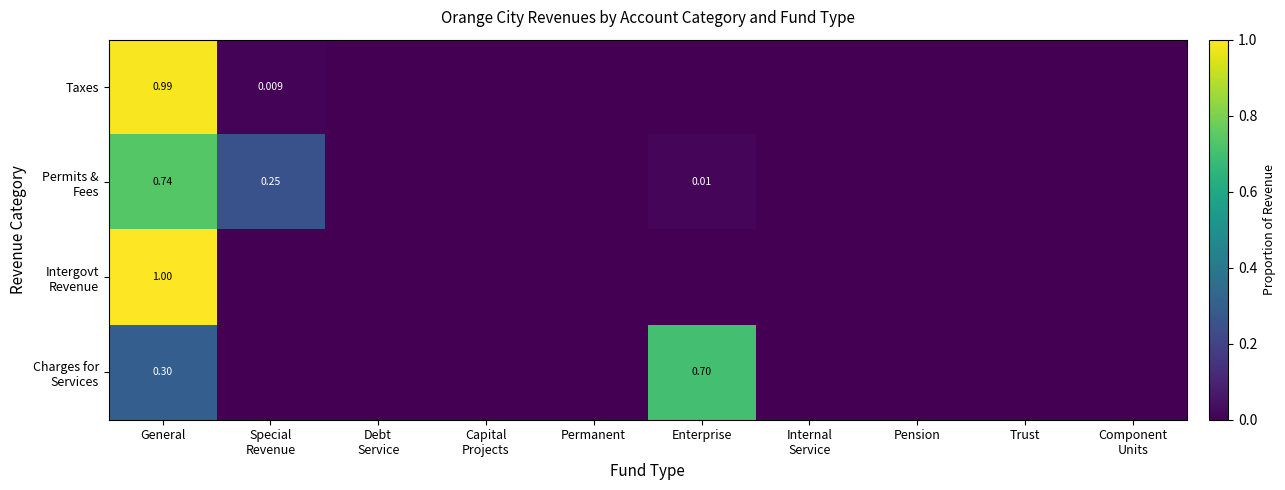

What is the difference between the second highest and second lowest values in the Permits & Fees series?

0.3